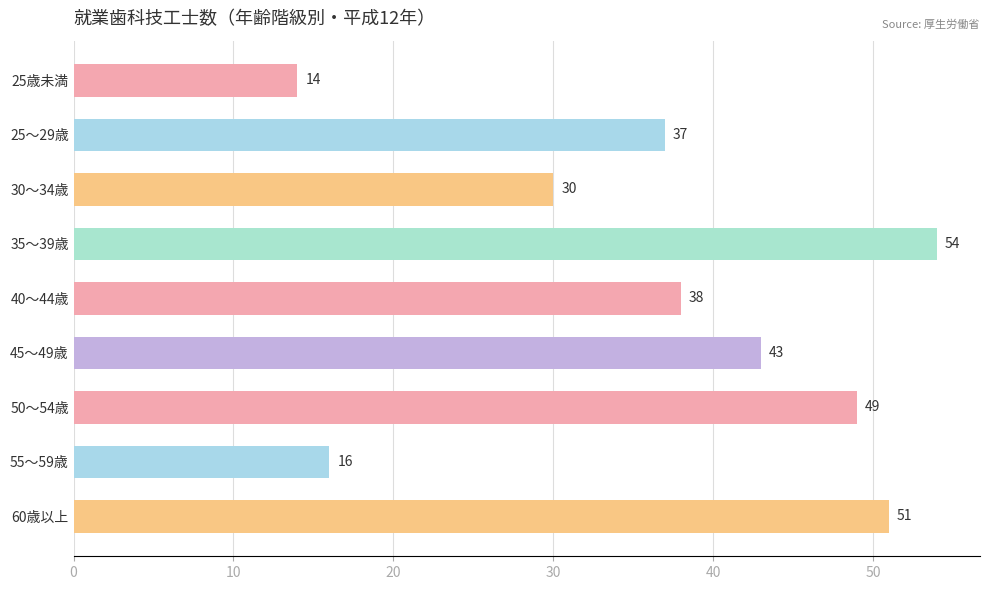

Rank the categories by value from lowest to highest.

25歳未満, 55～59歳, 30～34歳, 25～29歳, 40～44歳, 45～49歳, 50～54歳, 60歳以上, 35～39歳